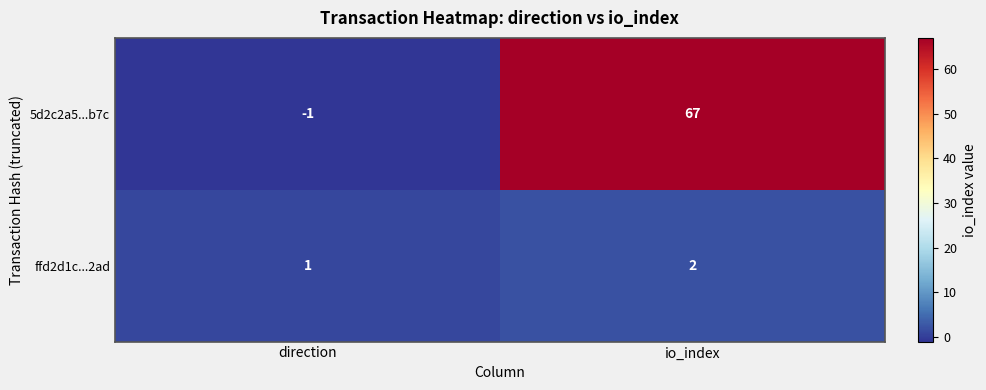

Which series changed the most between direction and io_index?

5d2c2a5...b7c